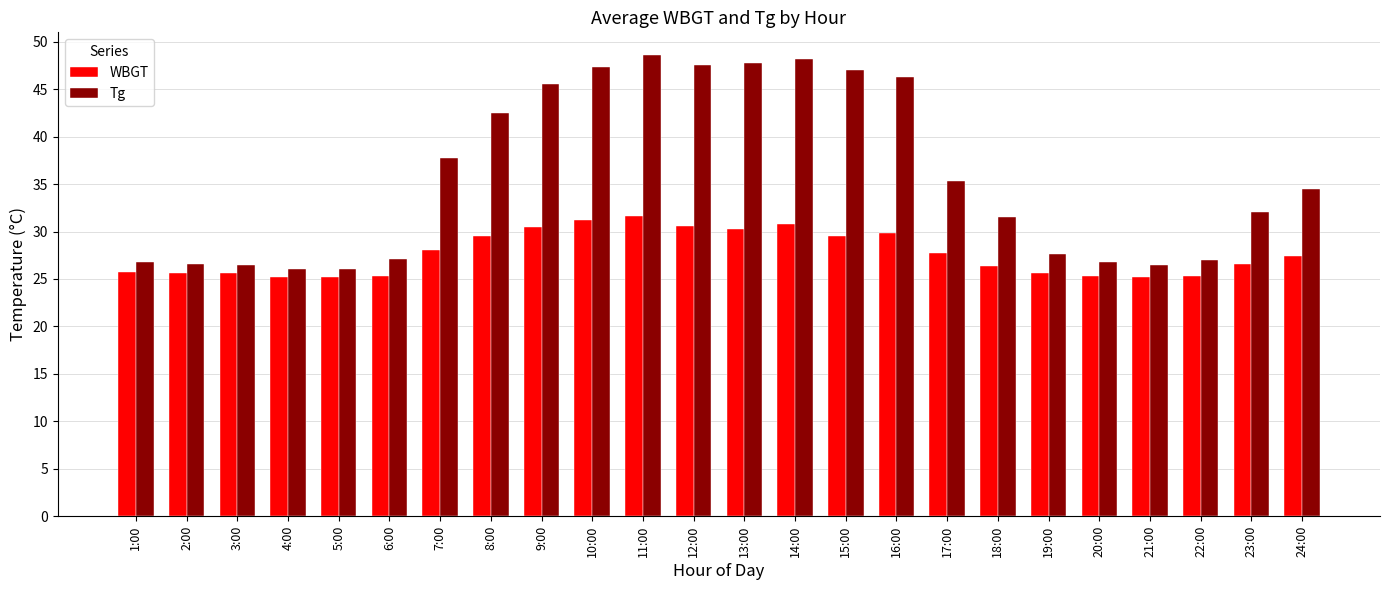

Is it true that Tg equals 26.3 at 15:00?

False